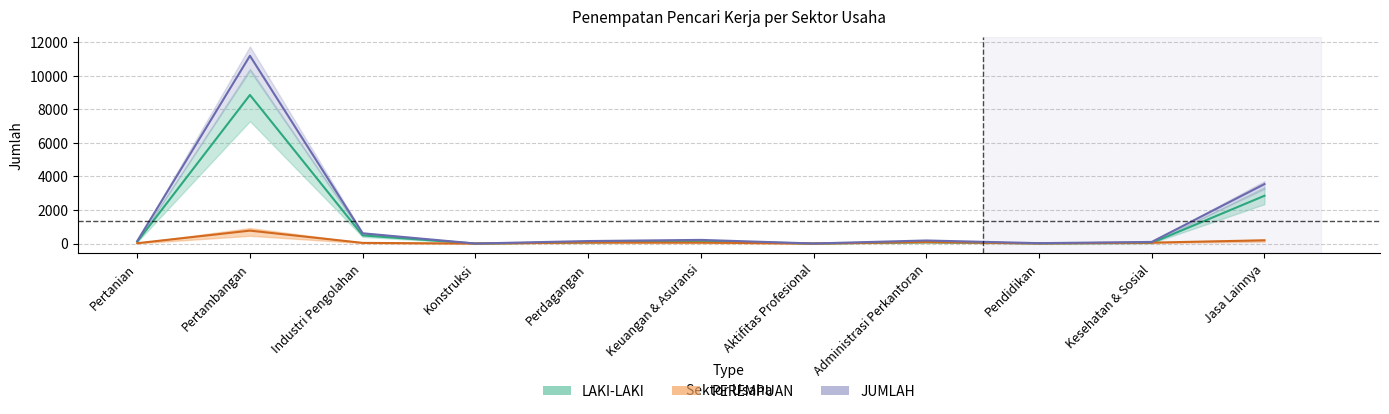

What is the value of the LAKI-LAKI point at the 10th from the left?

36.5